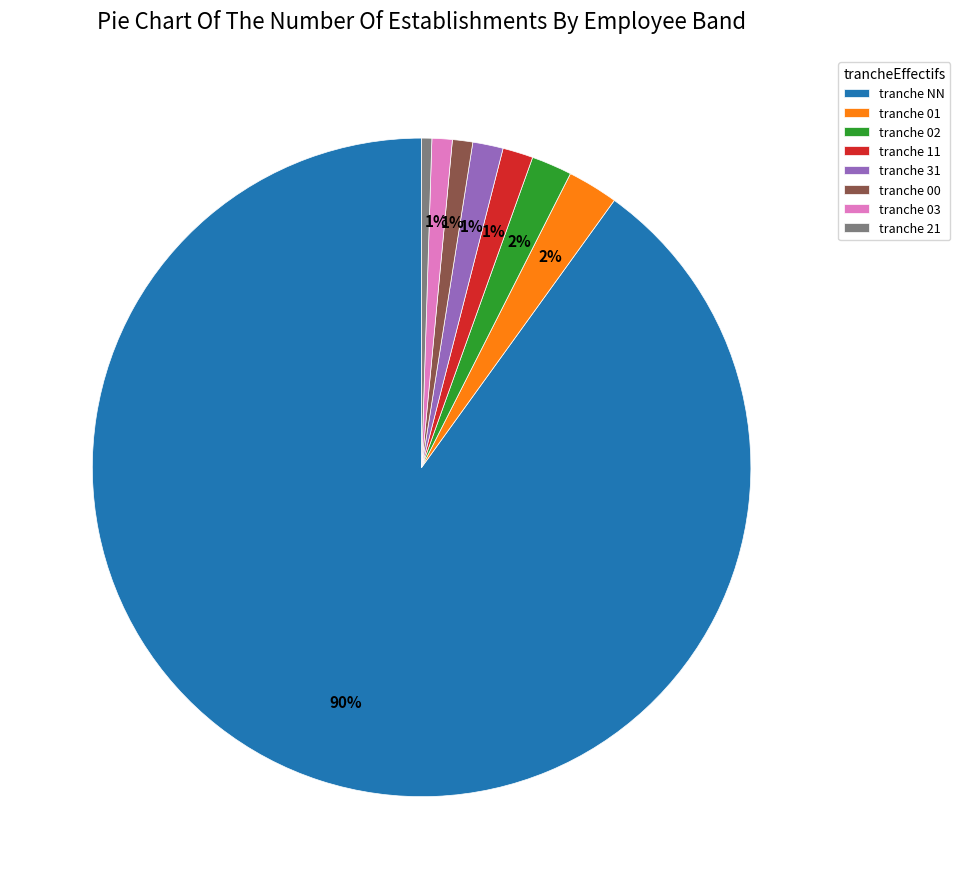

Which category has the biggest portion of the pie?

tranche NN